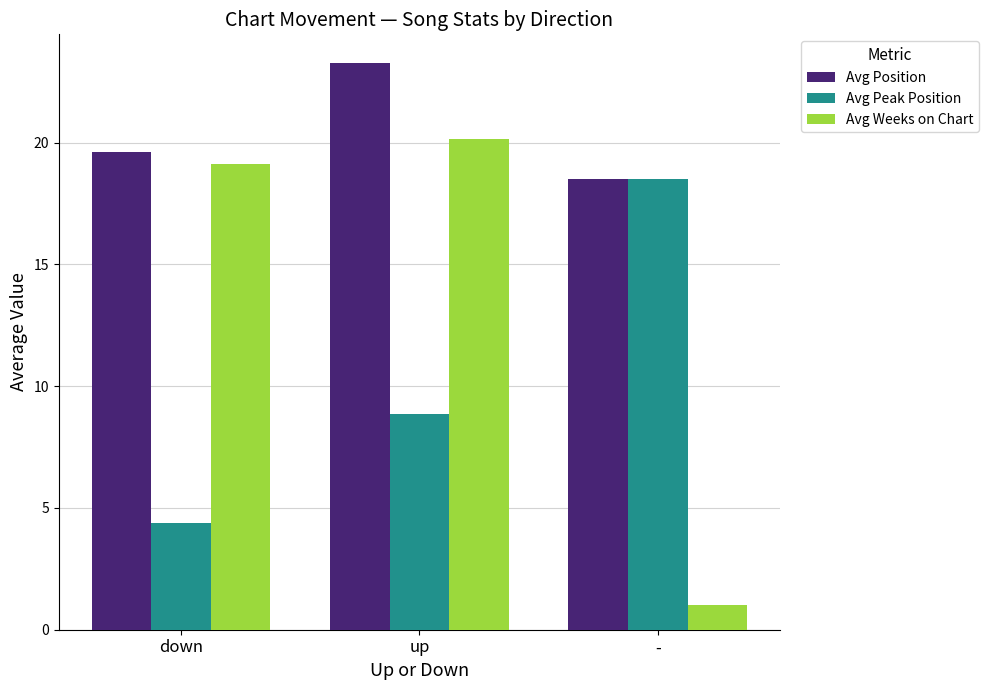

How many bars are there in total?

9